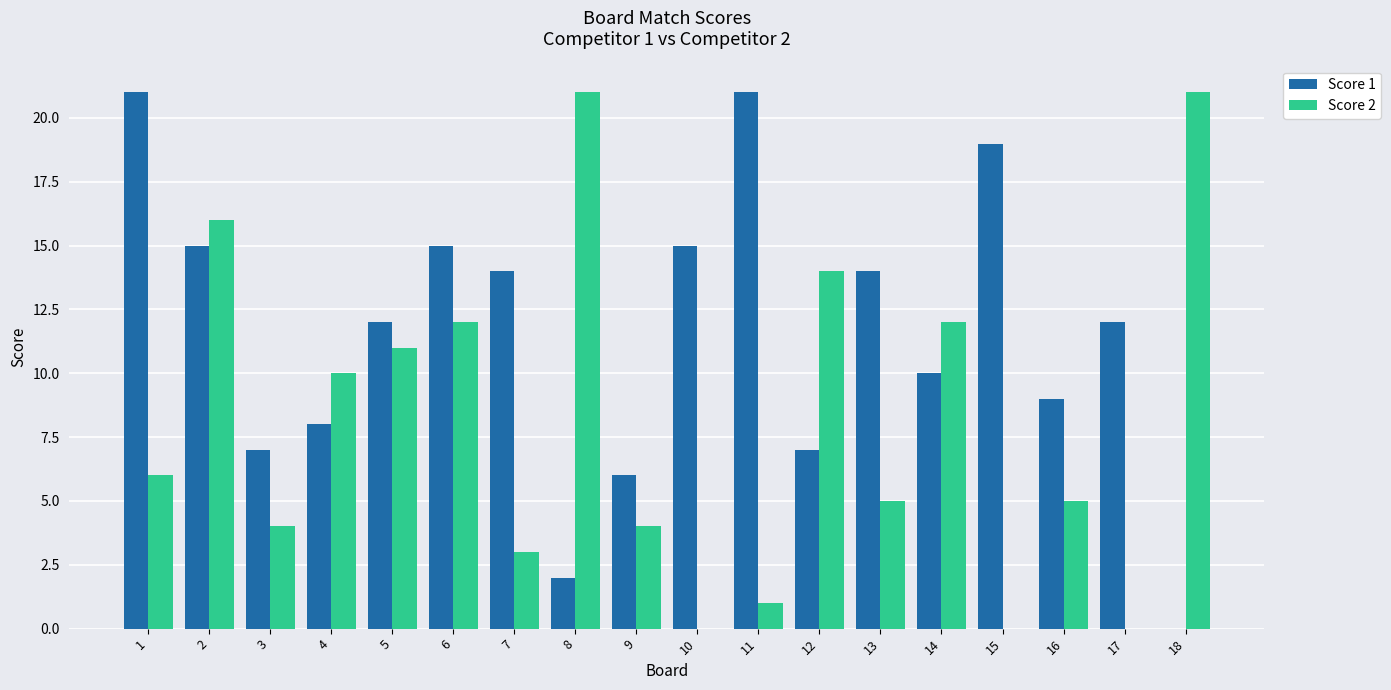

What is the sum of all Score 1 values?

207